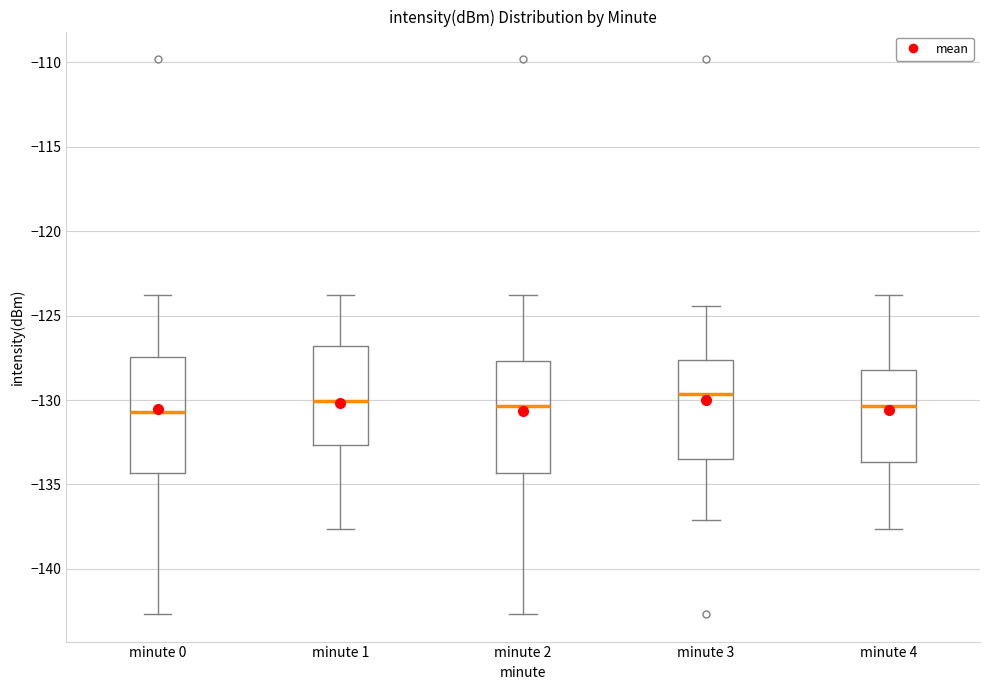

Reading left to right, transcribe this box plot: for each box, give where its median line is, the range the box spans, and where its two whiskers end, as read against the y-axis. The values are not printed on the chart, so give them approximately, as read against the axis.

minute 0: median -130.5, box -134.5 to -127.5, whiskers -142.5 to -123.5
minute 1: median -130.0, box -132.5 to -127.0, whiskers -137.5 to -123.5
minute 2: median -130.5, box -134.5 to -127.5, whiskers -142.5 to -123.5
minute 3: median -129.5, box -133.5 to -127.5, whiskers -137.0 to -124.5
minute 4: median -130.5, box -133.5 to -128.0, whiskers -137.5 to -123.5